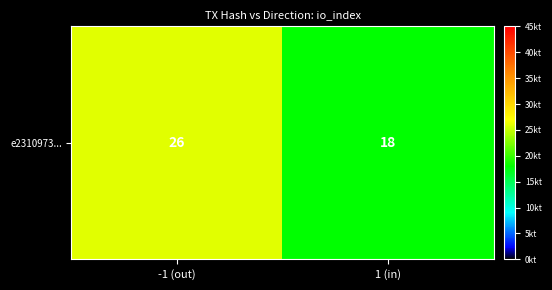

What is the average value?

22